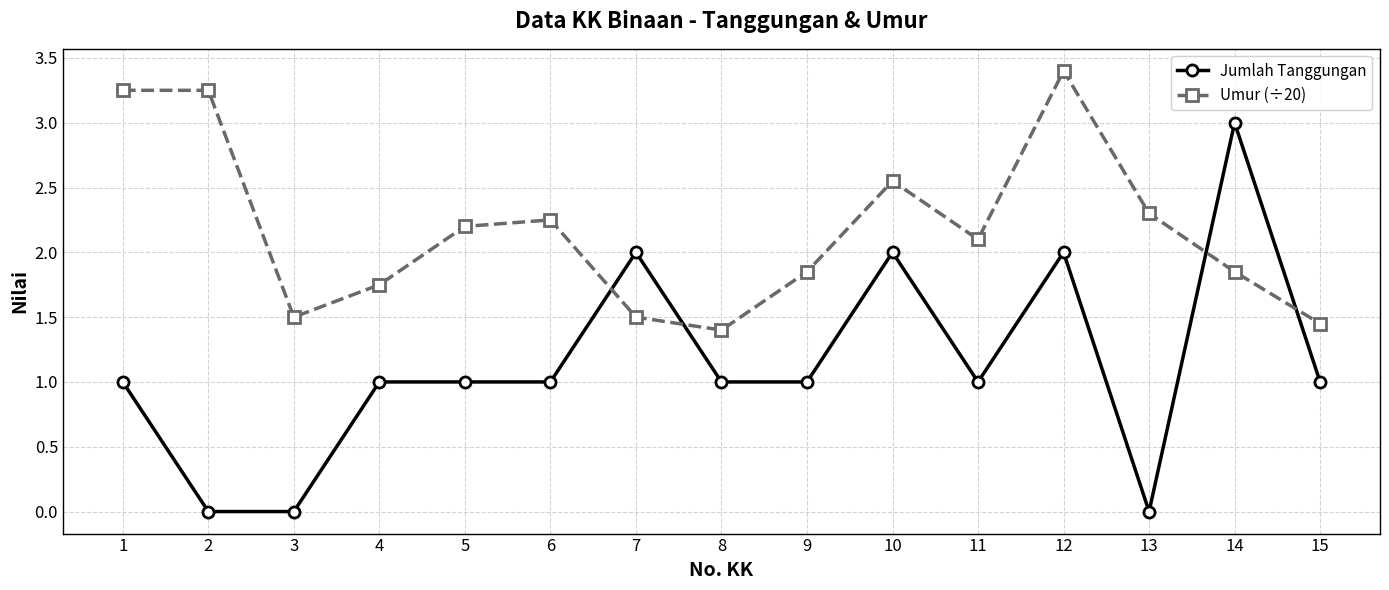

What is the difference between the highest and lowest values at 5?

1.2